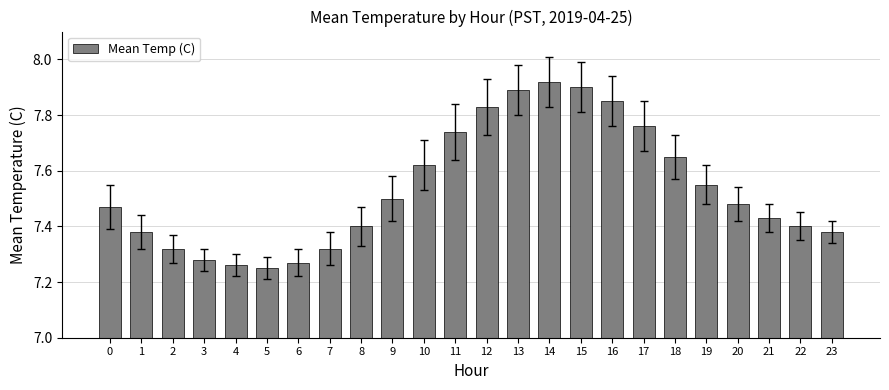

How many series are shown in this chart?

1